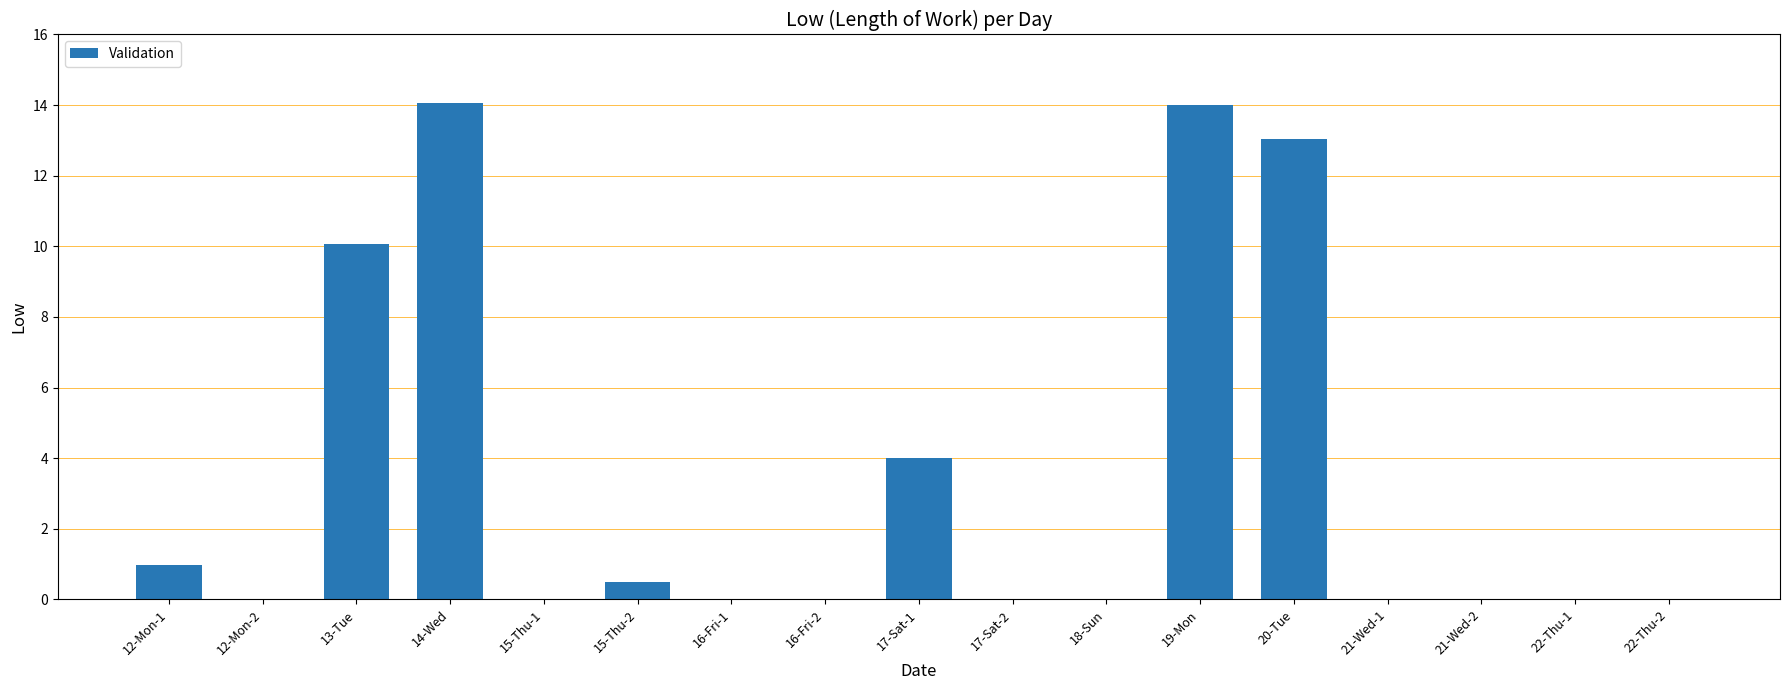

What is the sum of the values at 20-Tue and 12-Mon-2?

13.0